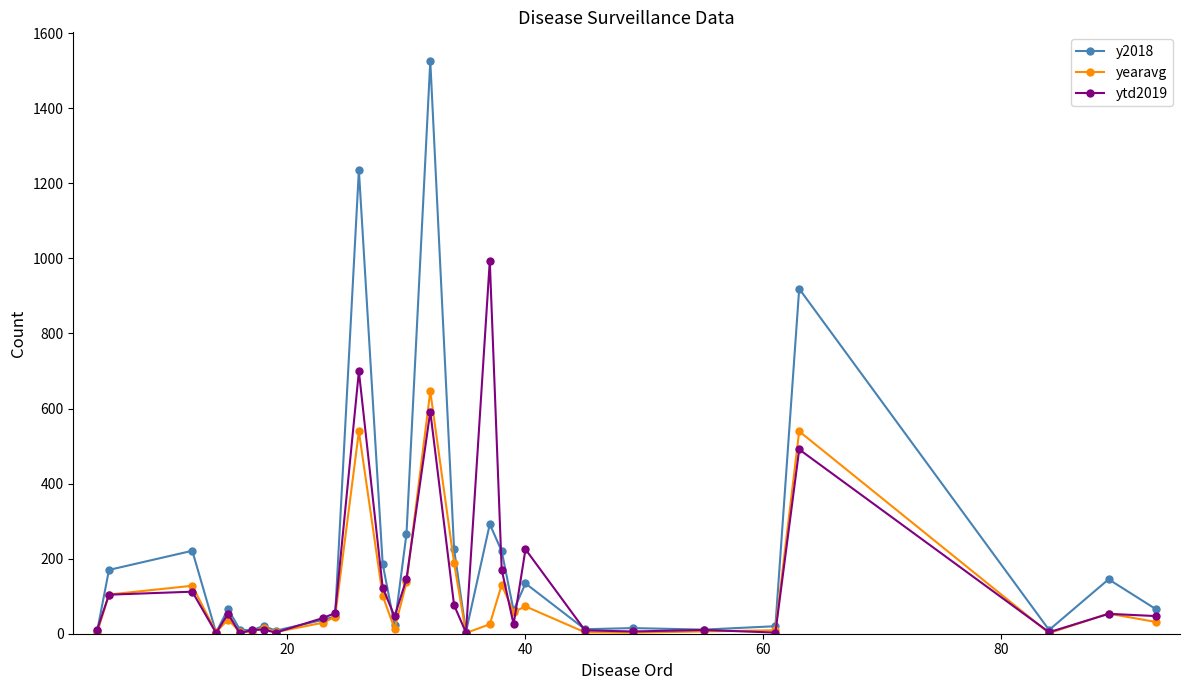

At how many categories does at least one series exceed 390?

4